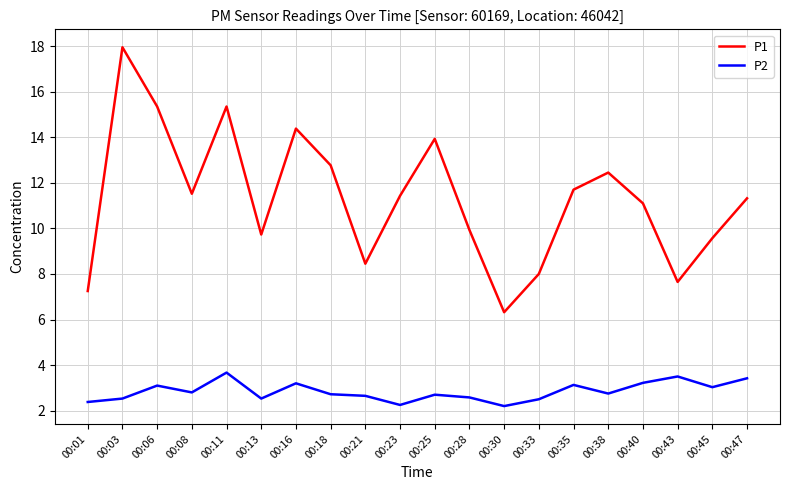

Where is P1 nearest to the value 12?

00:35